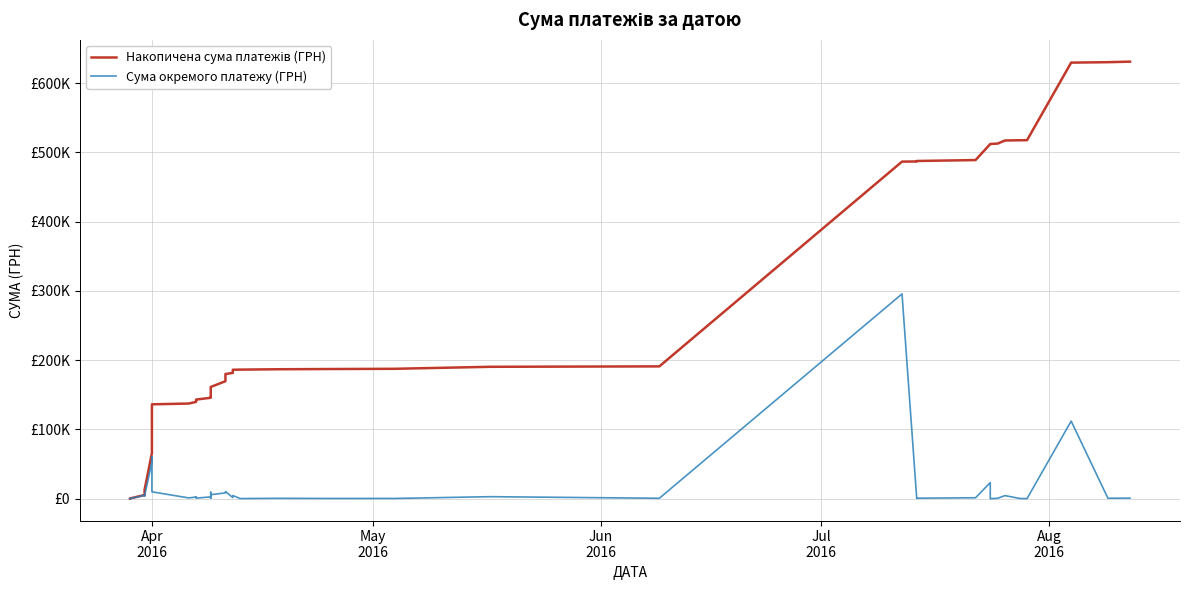

What is the maximum value for Накопичена сума платежів (ГРН)?

630977.9